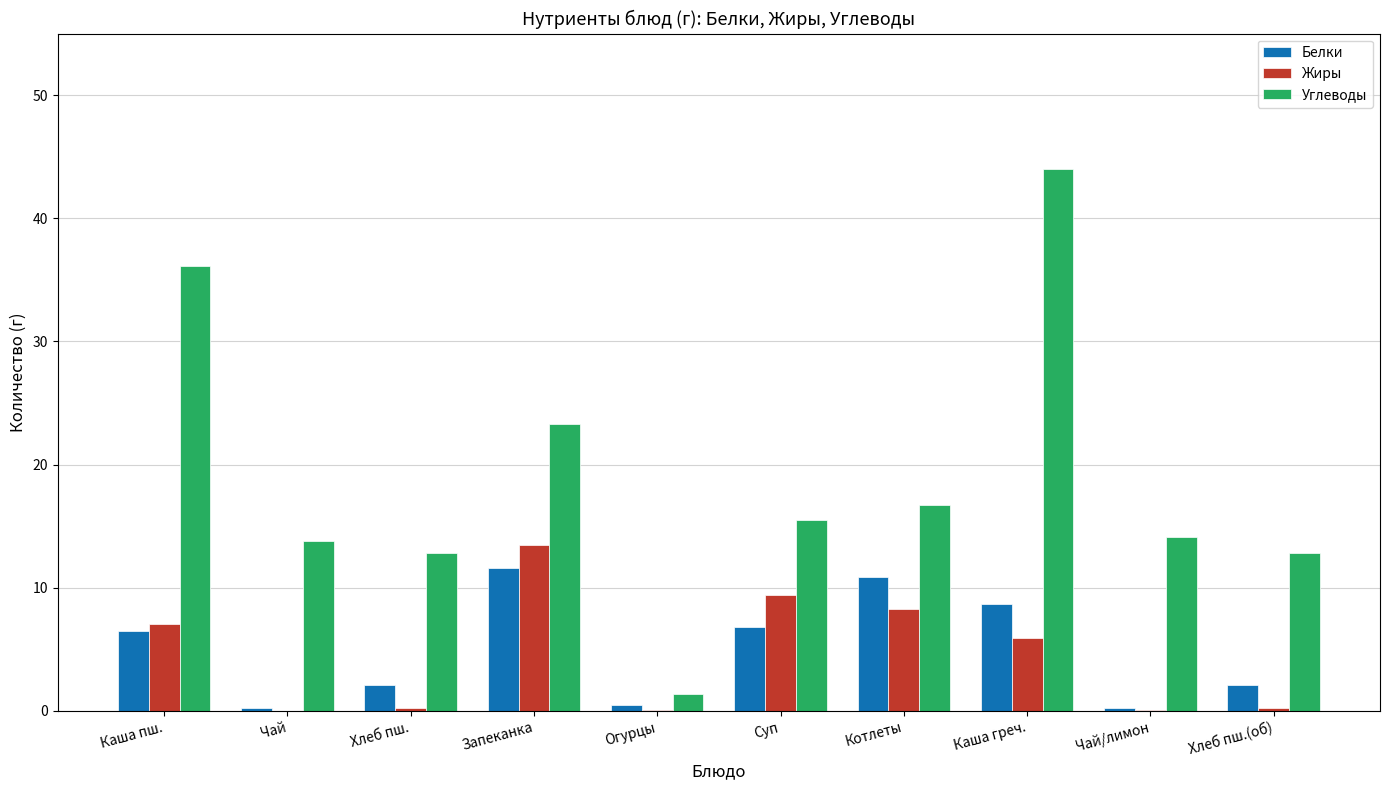

The Углеводы series shows 36.1 at Каша пш.. True or false?

True